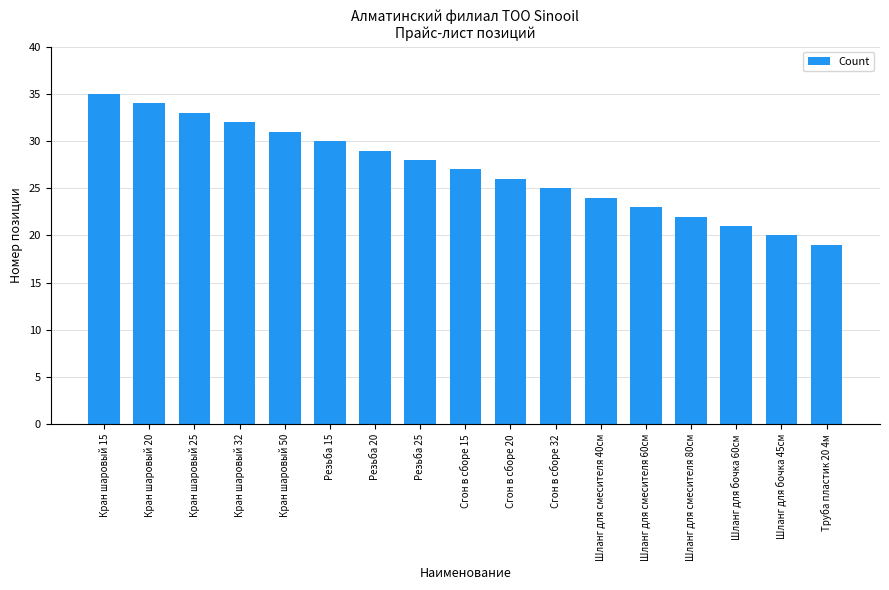

List the labels in order of value, largest first.

Кран шаровый 15, Кран шаровый 20, Кран шаровый 25, Кран шаровый 32, Кран шаровый 50, Резьба 15, Резьба 20, Резьба 25, Сгон в сборе 15, Сгон в сборе 20, Сгон в сборе 32, Шланг для смесителя 40см, Шланг для смесителя 60см, Шланг для смесителя 80см, Шланг для бочка 60см, Шланг для бочка 45см, Труба пластик 20 4м